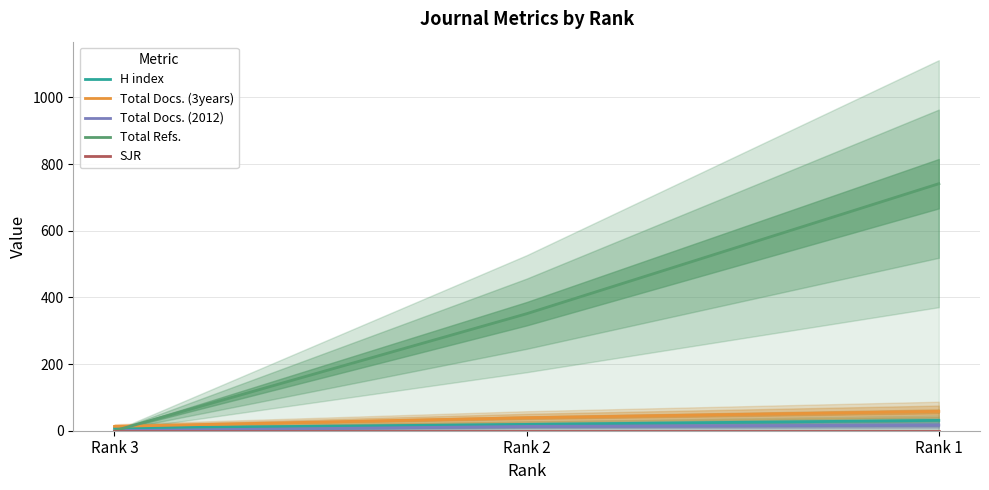

At which label does Total Docs. (2012) reach its minimum?

Rank 3